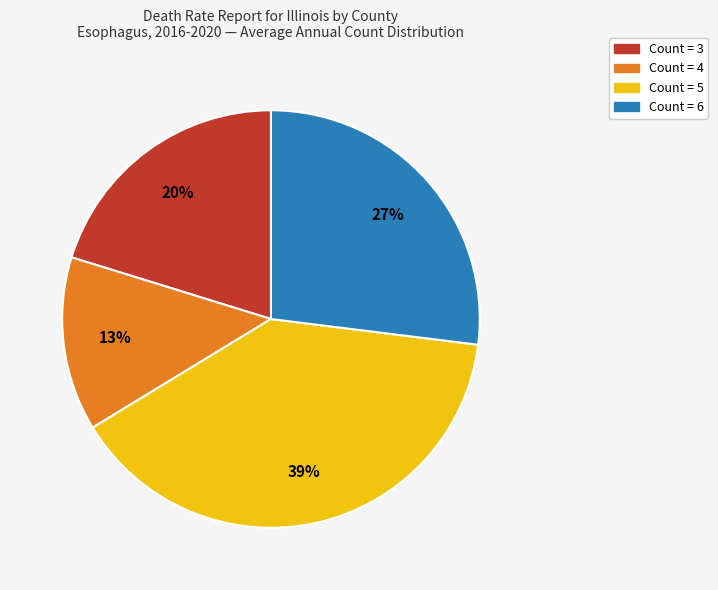

How many segments does this pie chart have?

4